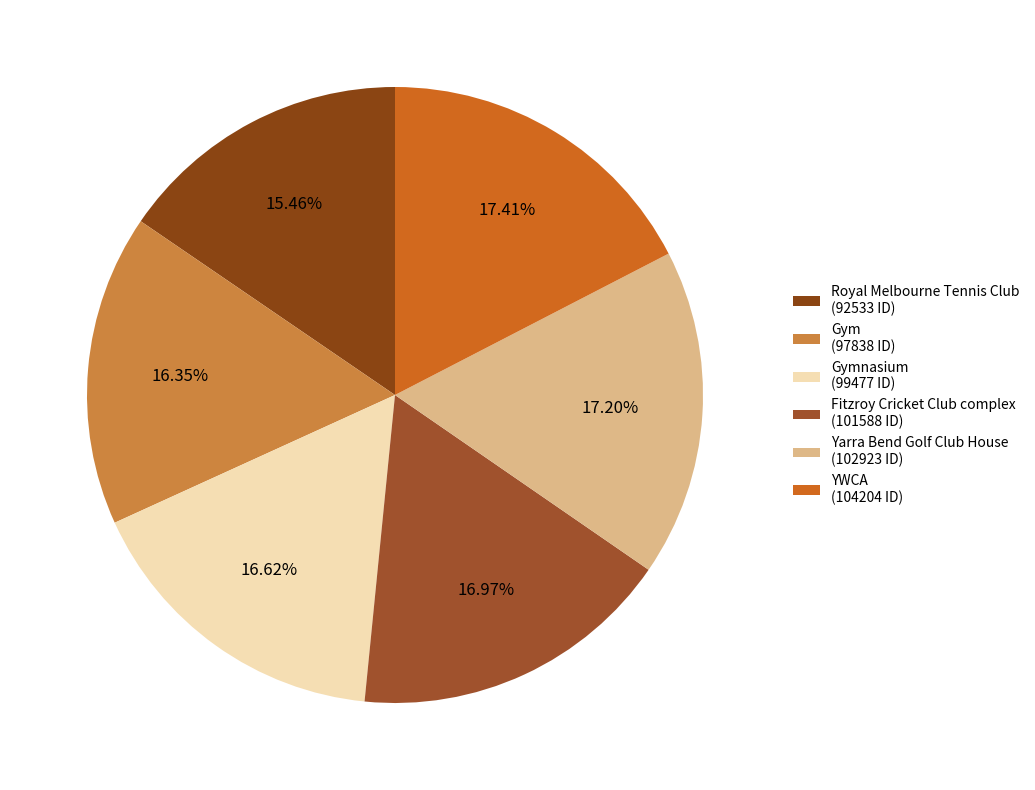

Rank the categories by value from lowest to highest.

Royal Melbourne Tennis Club, Gym, Gymnasium, Fitzroy Cricket Club complex, Yarra Bend Golf Club House, YWCA